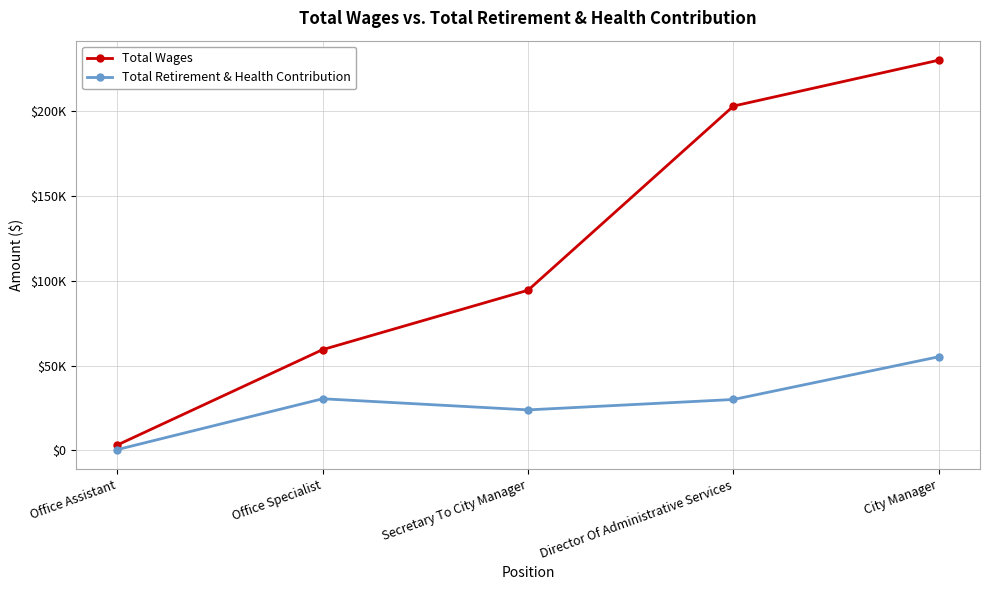

What is the highest value of the Total Wages series?

230069